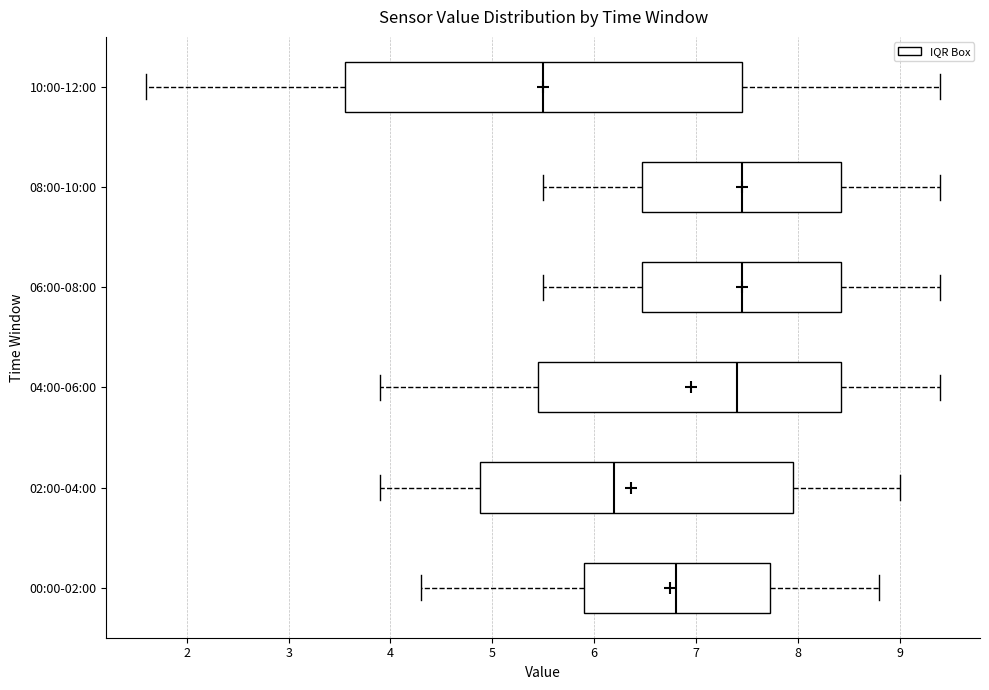

Comparing the boxes themselves (not the whiskers), which one is the widest?

10:00-12:00